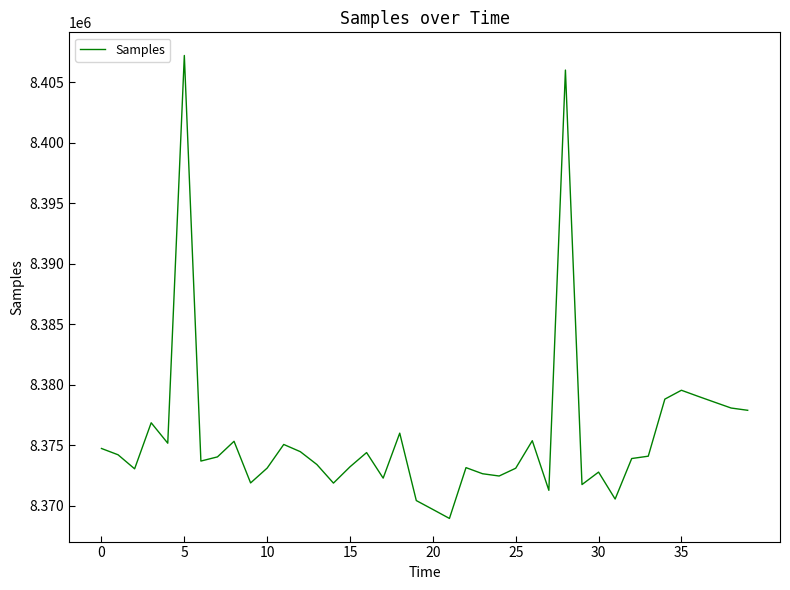

What is the greatest value displayed?

8407204